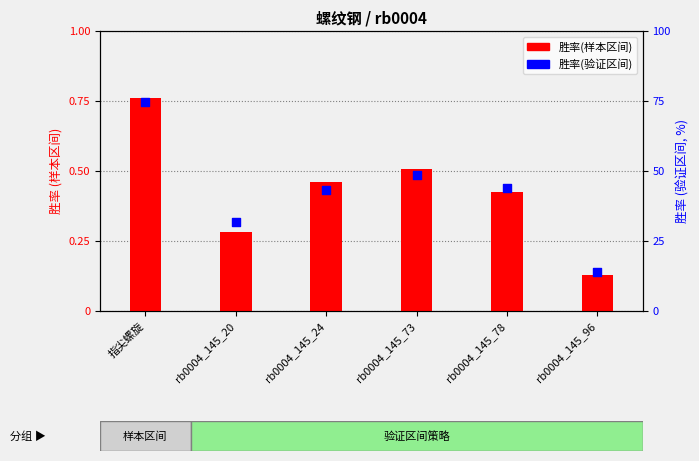

At how many categories does at least one series exceed 0?

6